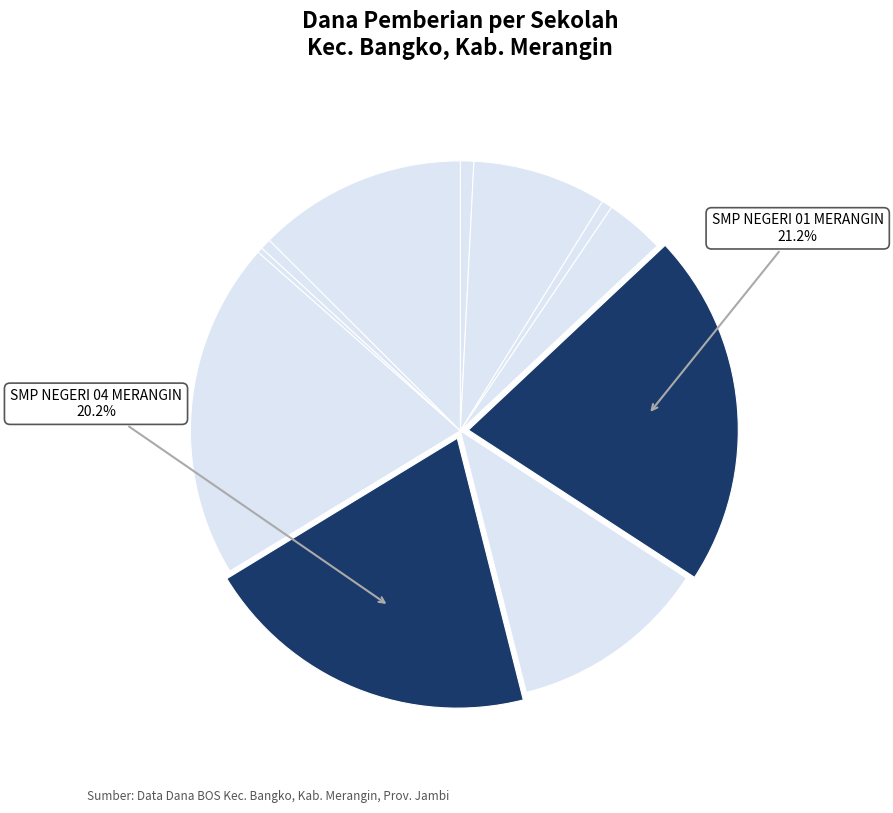

Count the number of slices in the pie.

11